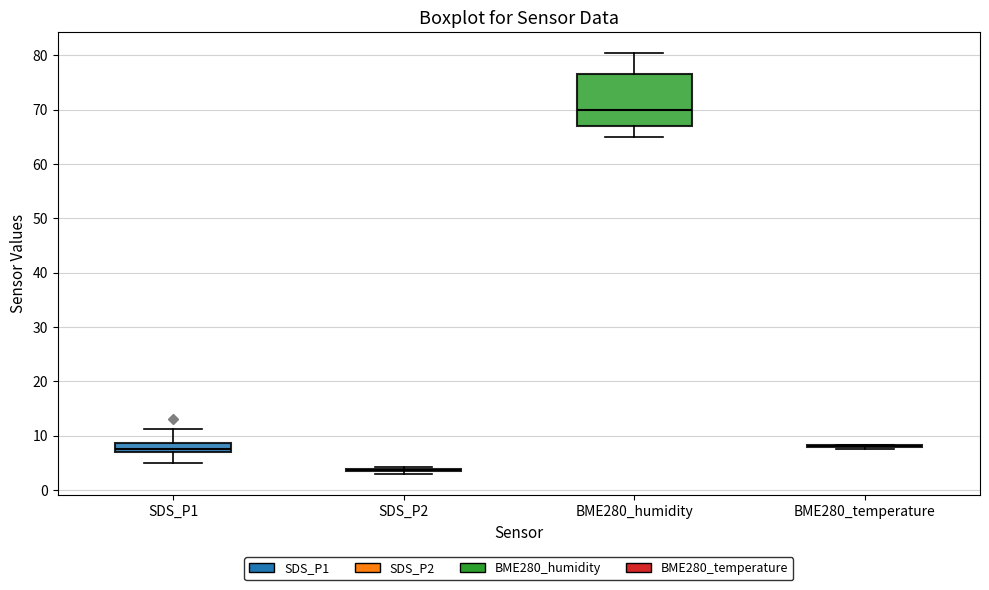

Where is the lower edge of the box for BME280_humidity on the y-axis? The values are not printed on the chart, so give them approximately, as read against the axis.

67